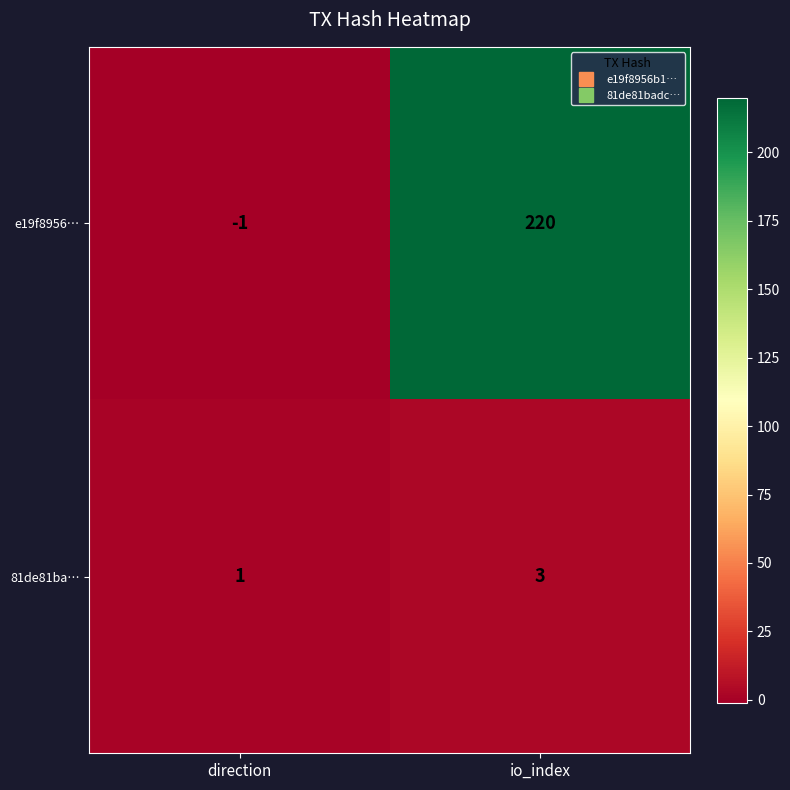

Reading left to right, extract all data points from this chart.

e19f8956…: -1	220
81de81ba…: 1	3